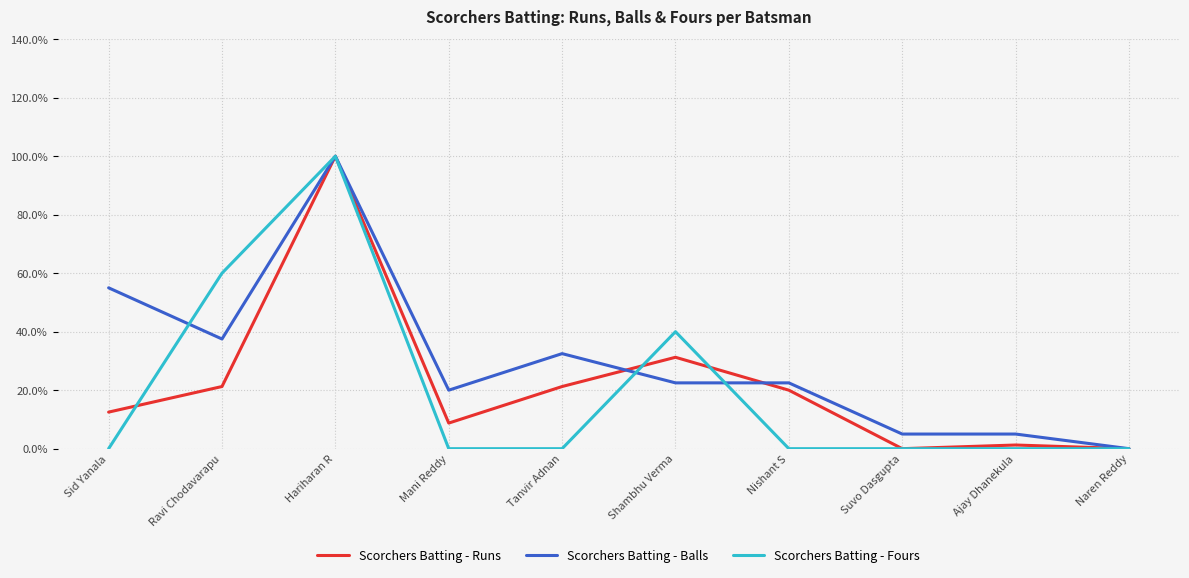

What are all the series names shown in the legend?

Scorchers Batting - Runs, Scorchers Batting - Balls, Scorchers Batting - Fours